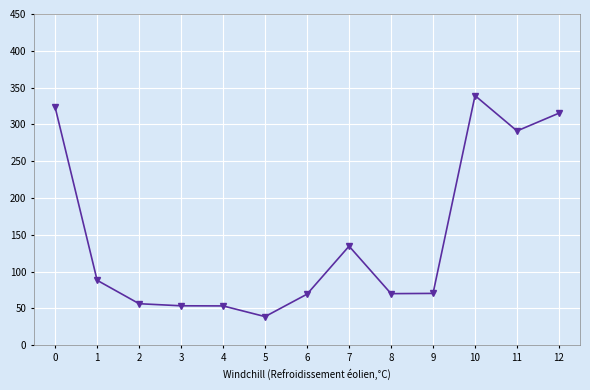

What value does the data have at 12?

315.3